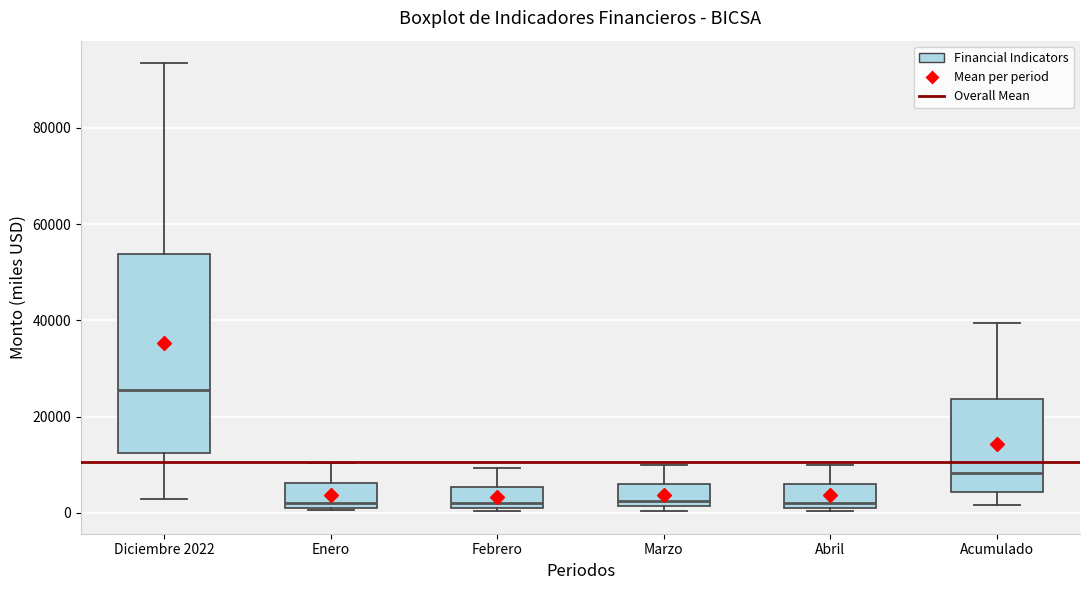

Which box is the tallest, from its lower edge to its upper edge?

Diciembre 2022